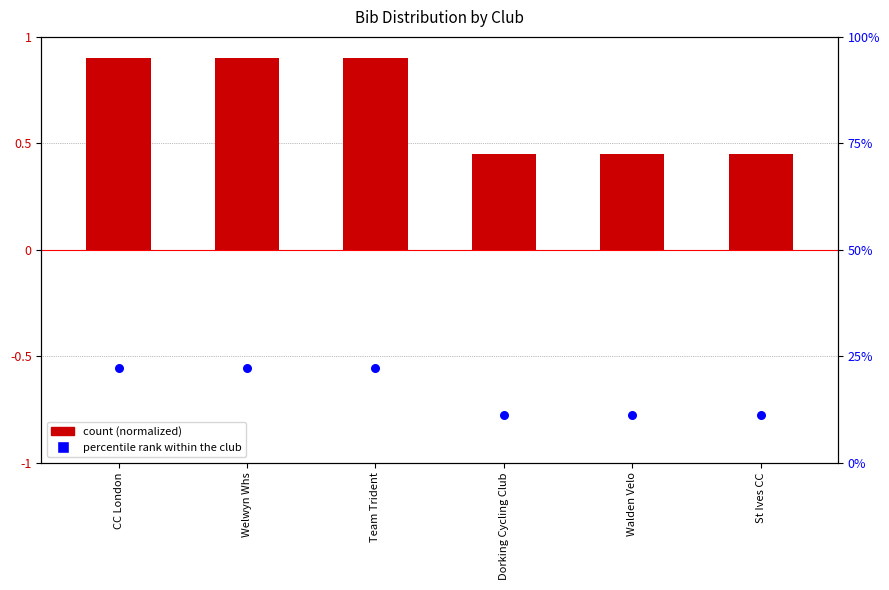

Which series has the largest total across all categories?

percentile rank within club